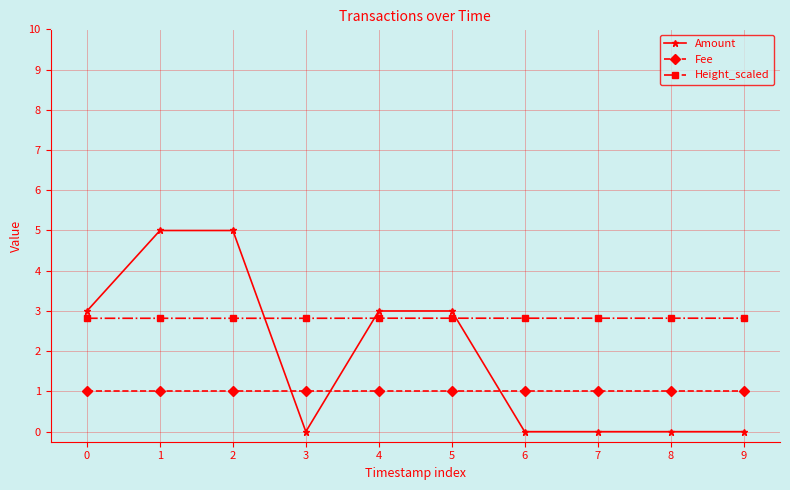

At how many categories does at least one series exceed 2?

10